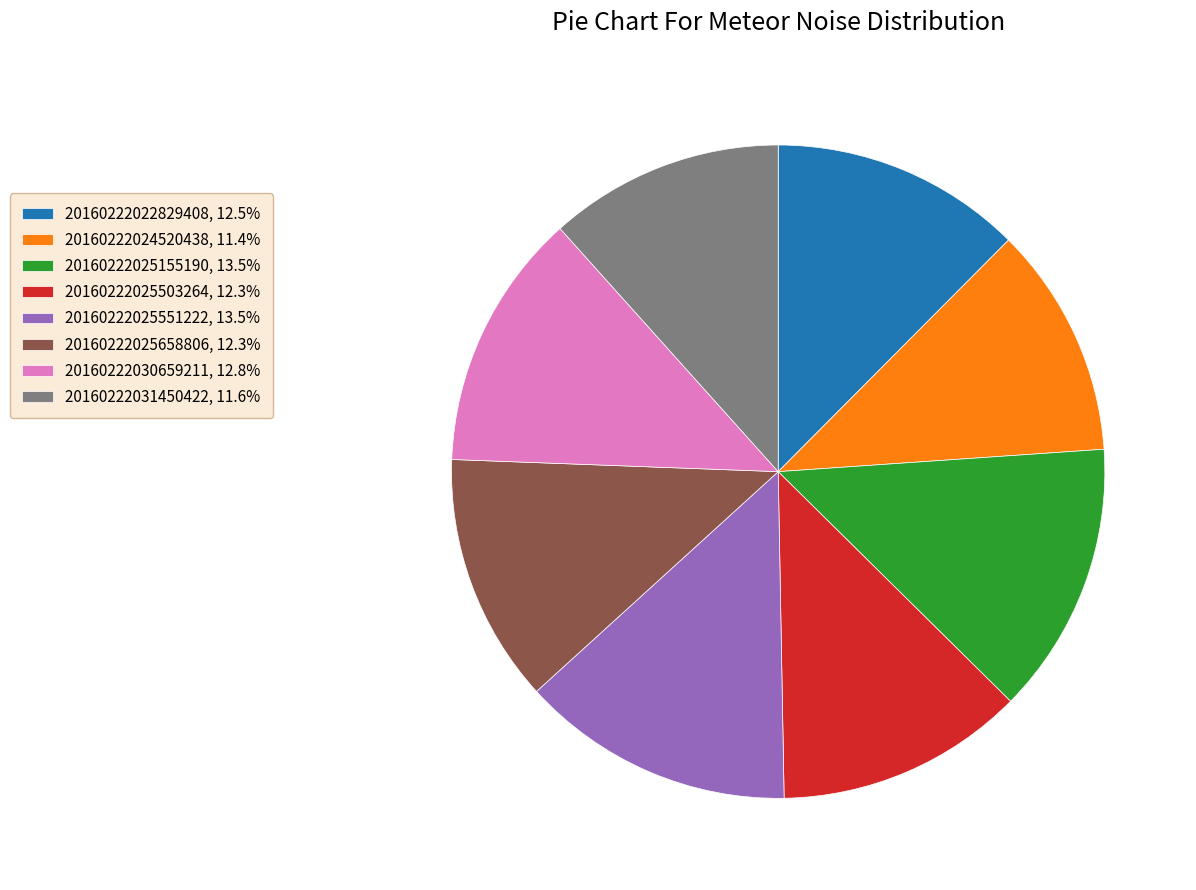

How many segments does this pie chart have?

8